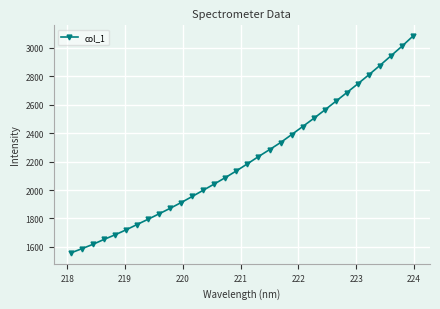

What is the difference between the maximum and second lowest values?

1494.7